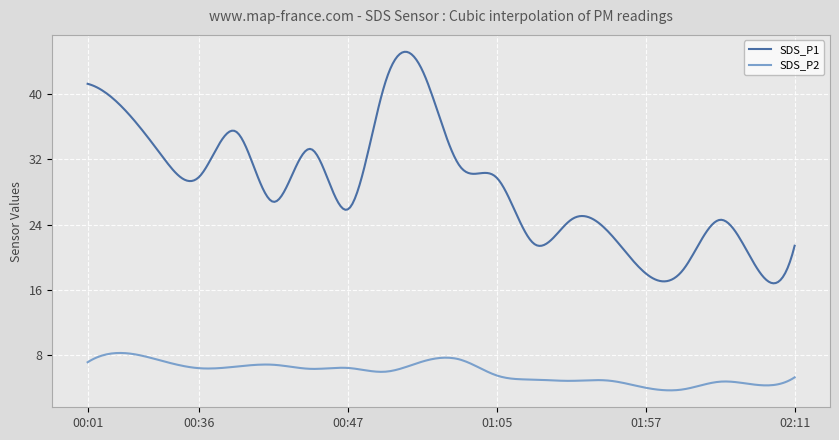

What is the minimum value shown in the chart?

3.7